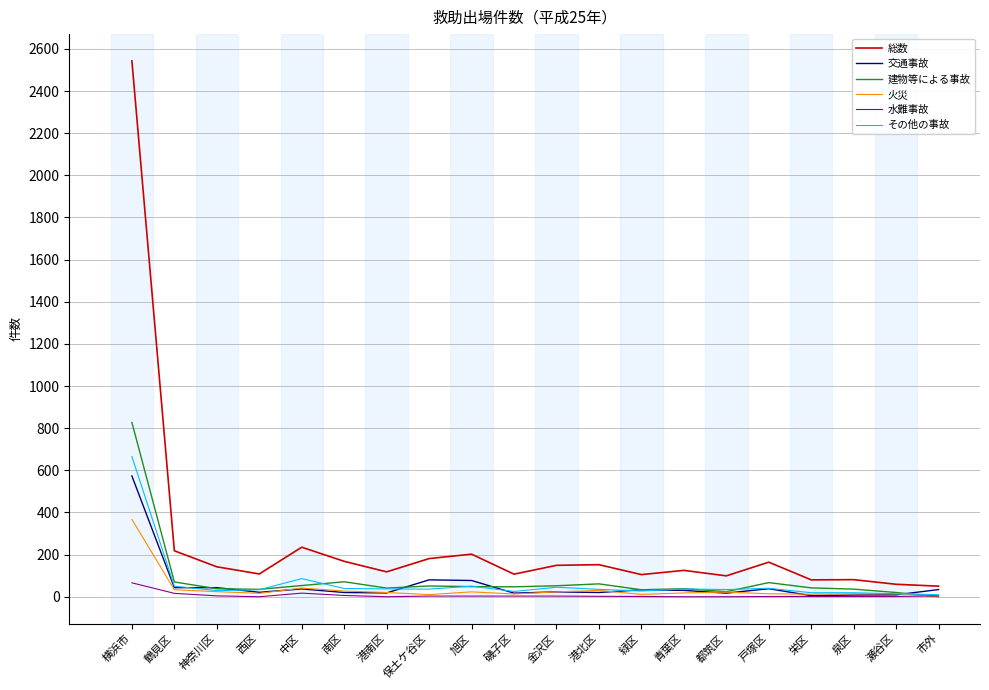

Is it true that 水難事故 equals 0 at 都筑区?

True